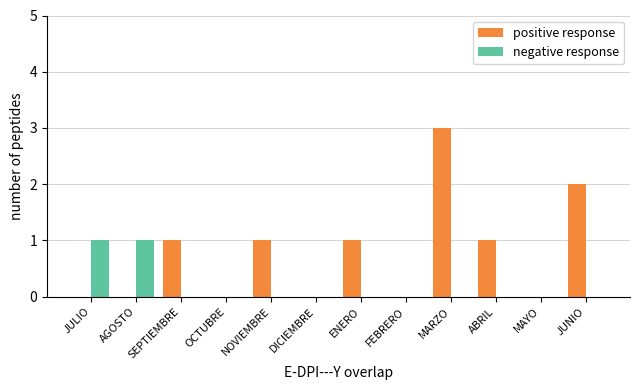

Which series has the widest spread of values?

positive response